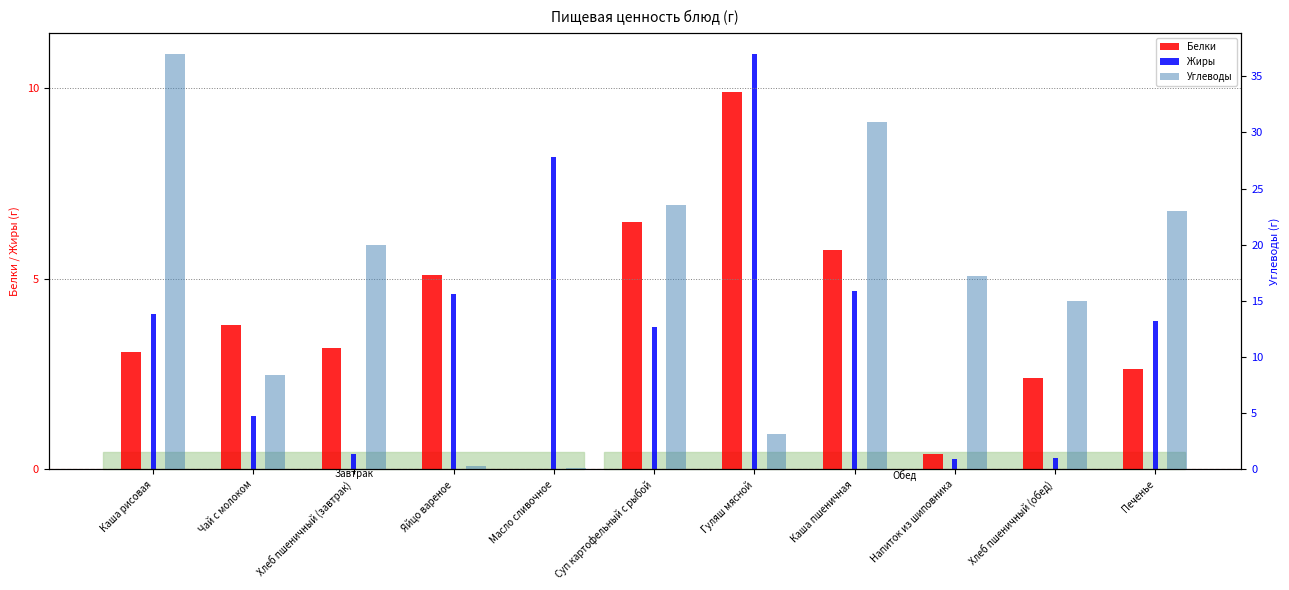

What are all the series names shown in the legend?

Белки, Жиры, Углеводы